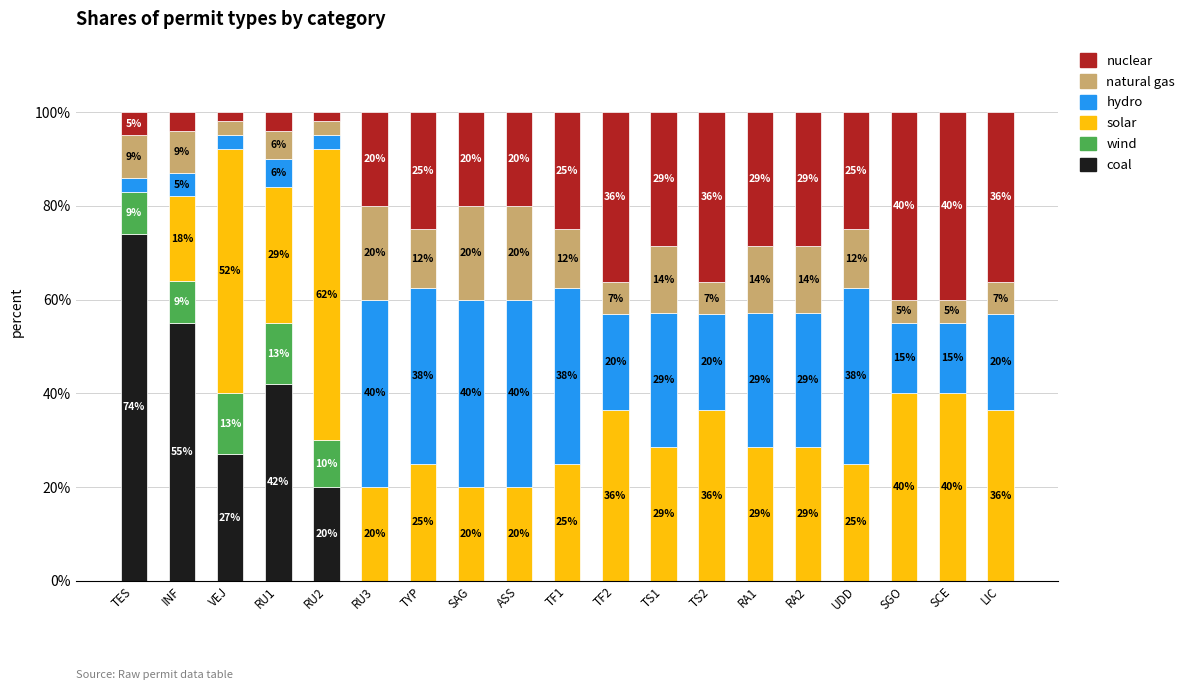

What is the approximate value of coal at RU1?

42.0